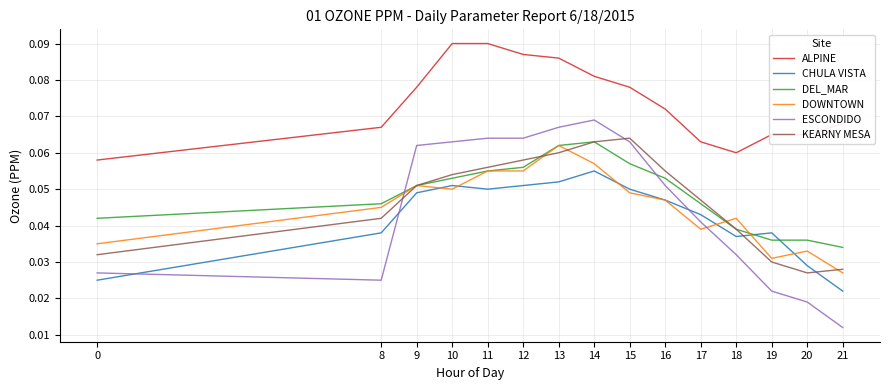

True or false: DOWNTOWN and ALPINE cross at least once.

False